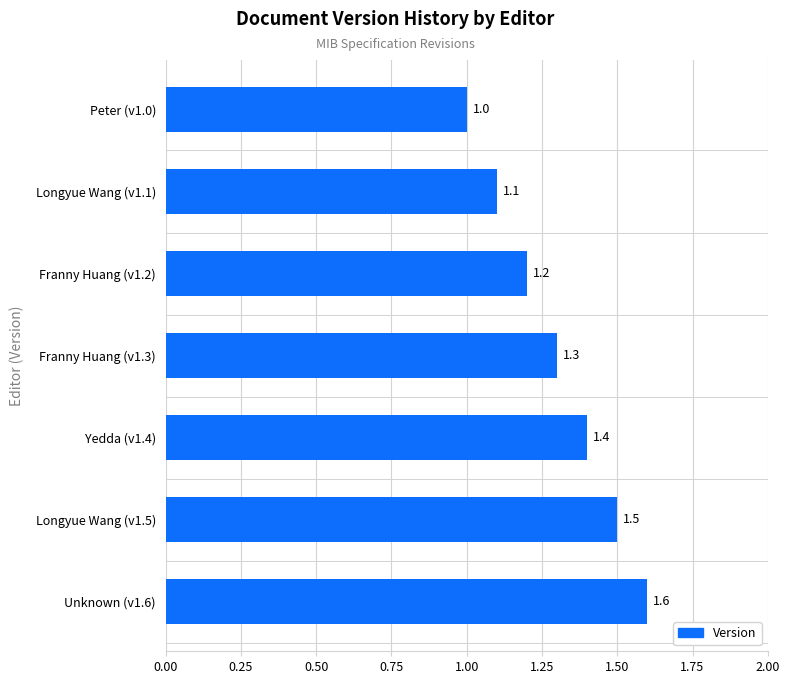

How many data points are above 1?

6